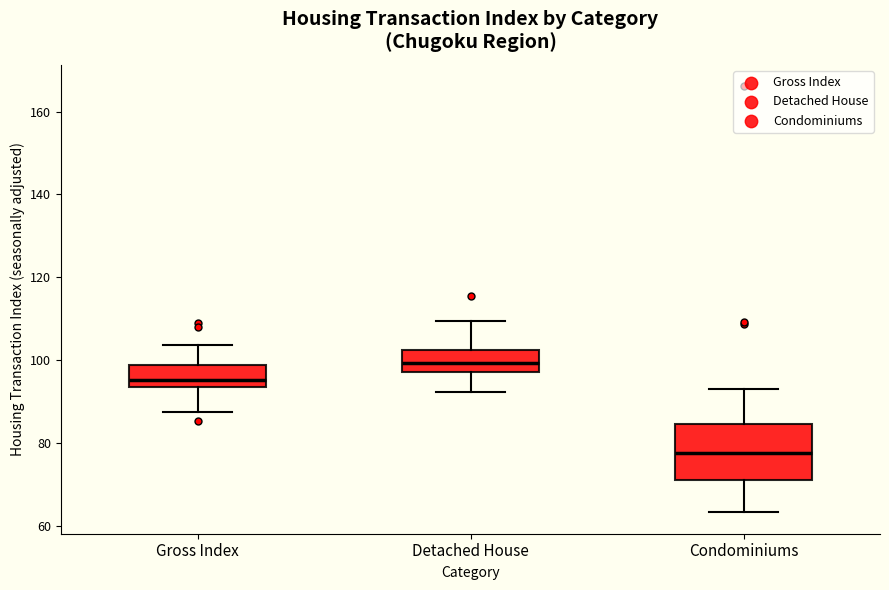

Which box's median line is the highest?

Detached House